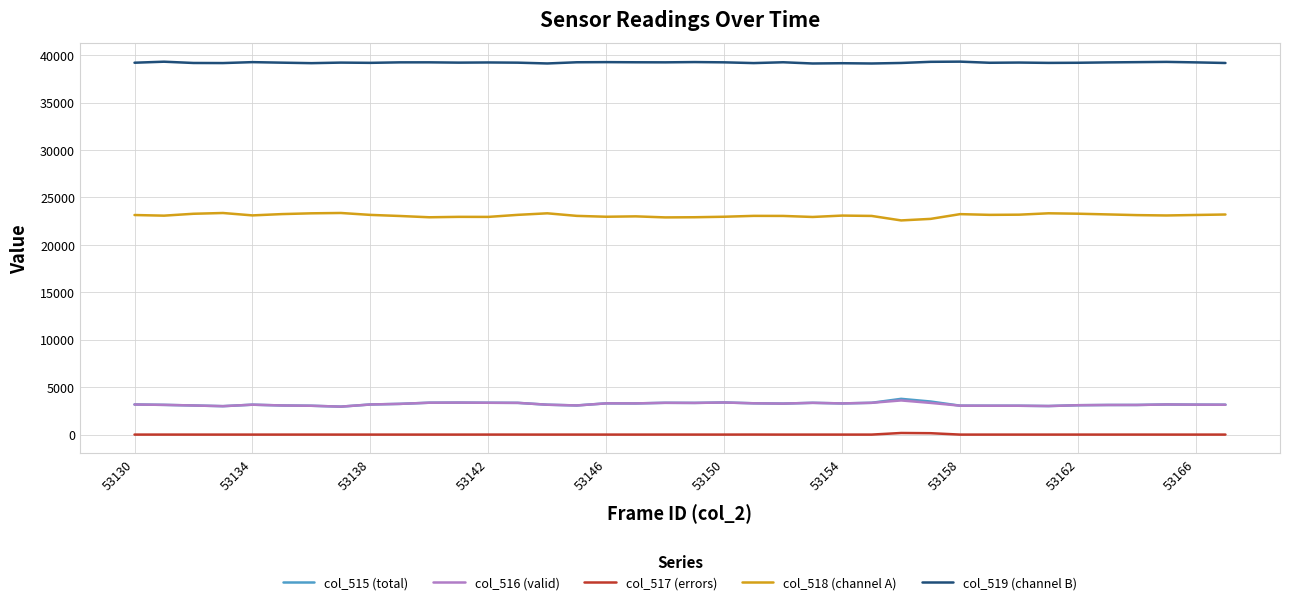

How many series are shown in this chart?

5